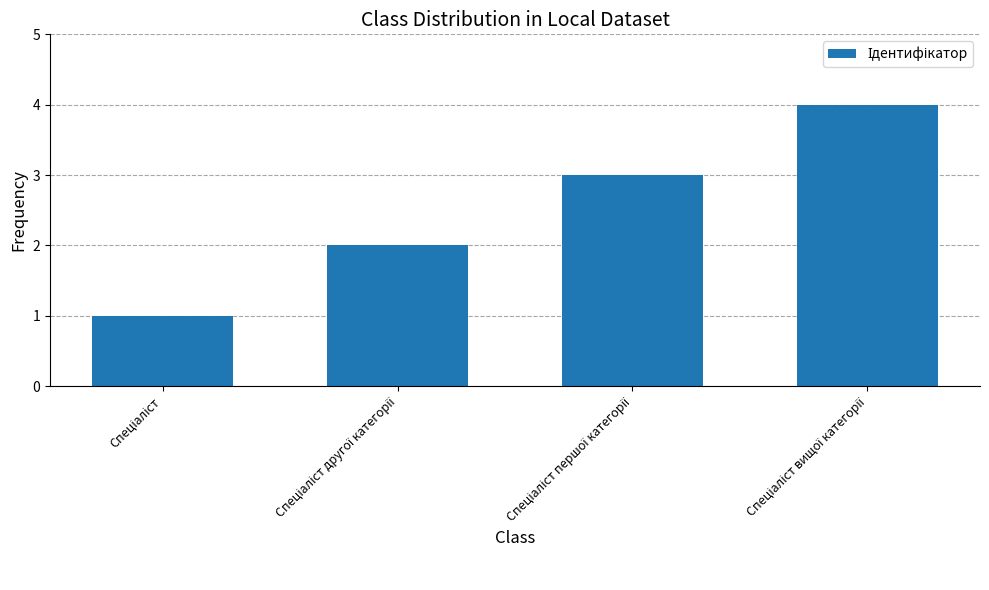

What is the difference between the second highest and second lowest values?

1